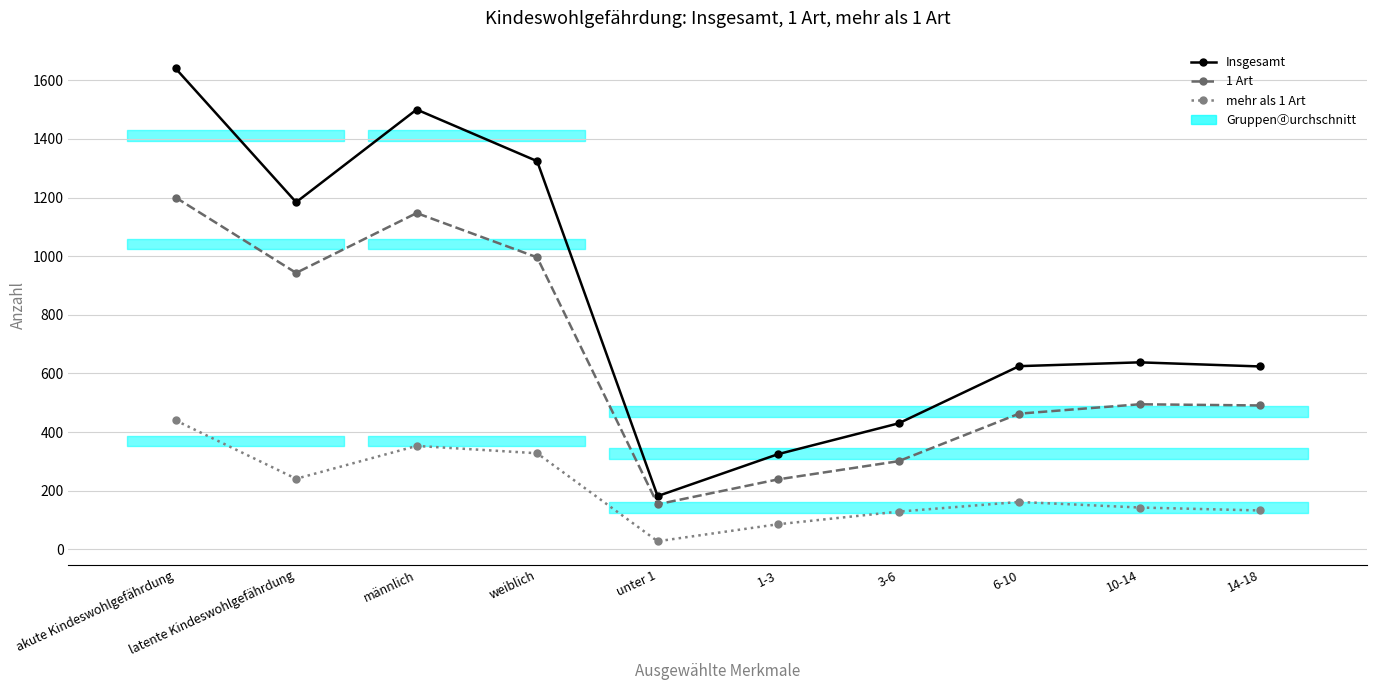

What position from the left is unter 1?

5